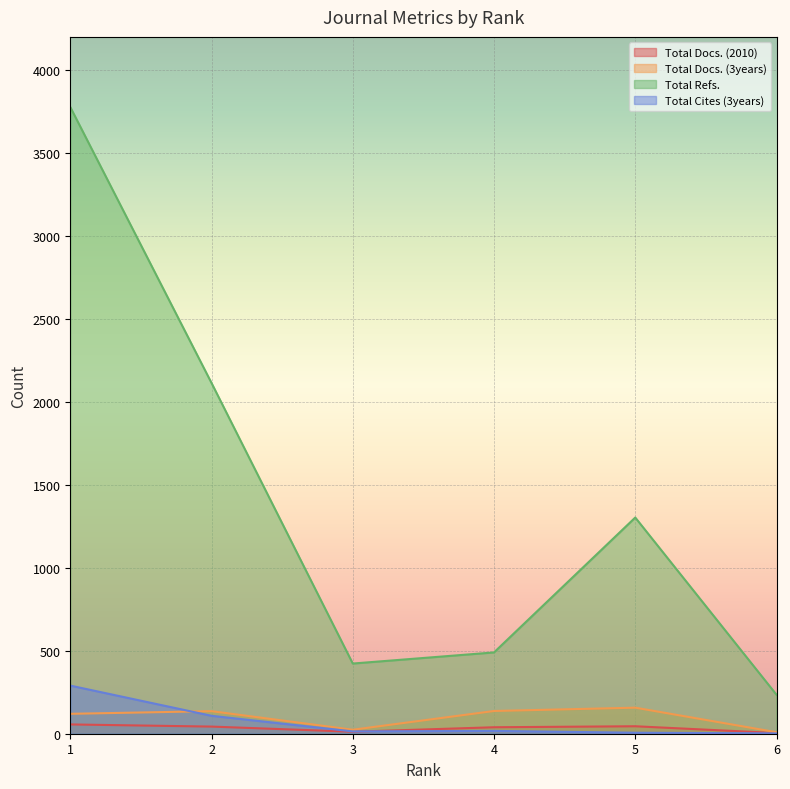

What is the value of the Total Refs. point at the 3rd from the left?

423